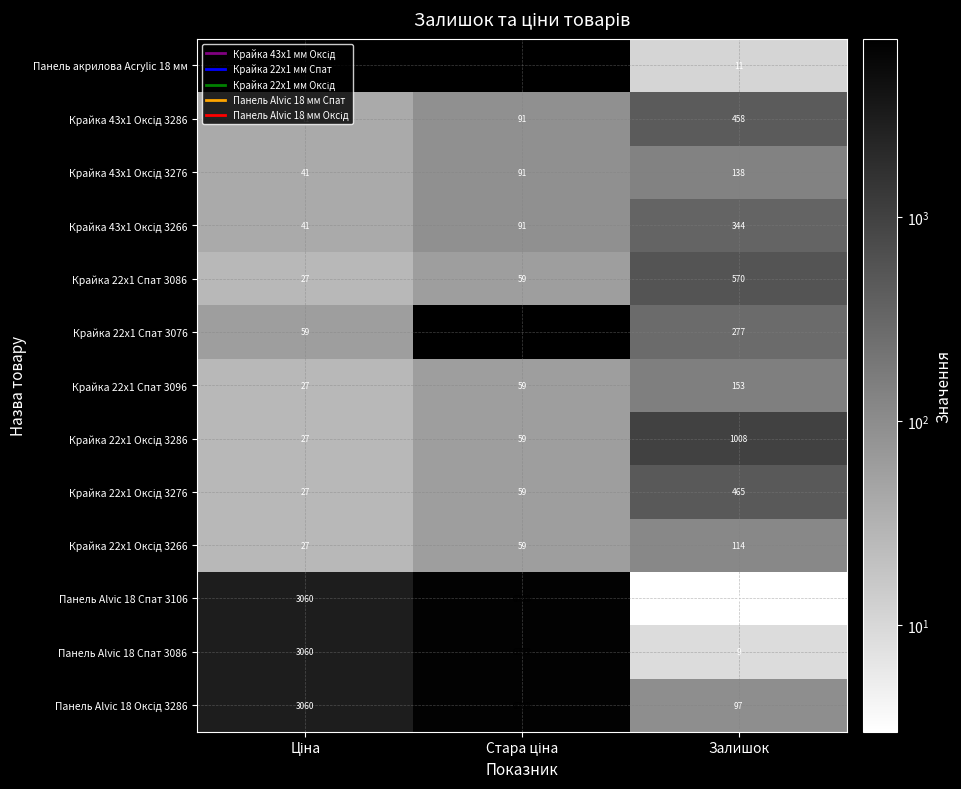

What is the spread (max minus min) of values at Стара ціна?

6799.2